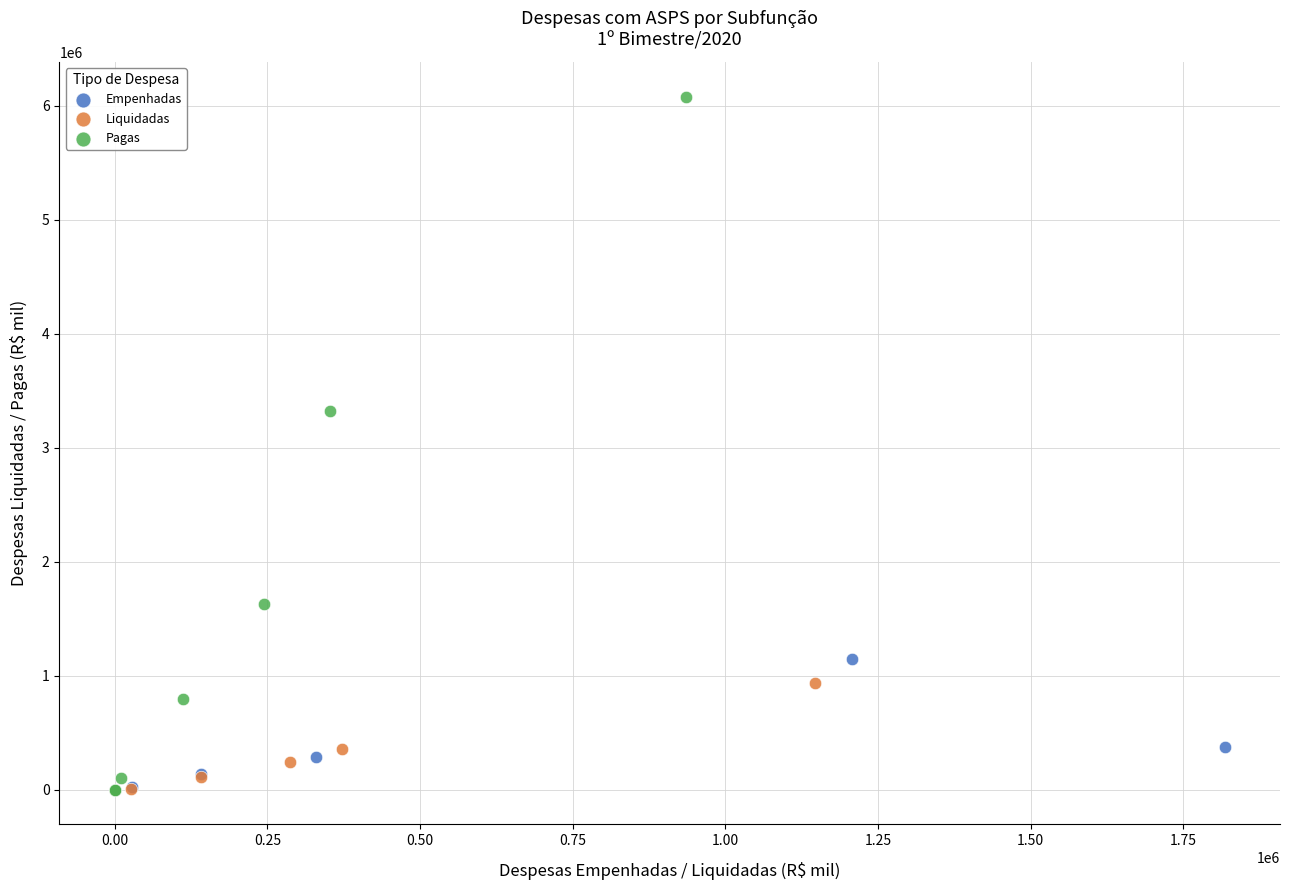

Which series has the widest spread of Y values?

Pagas